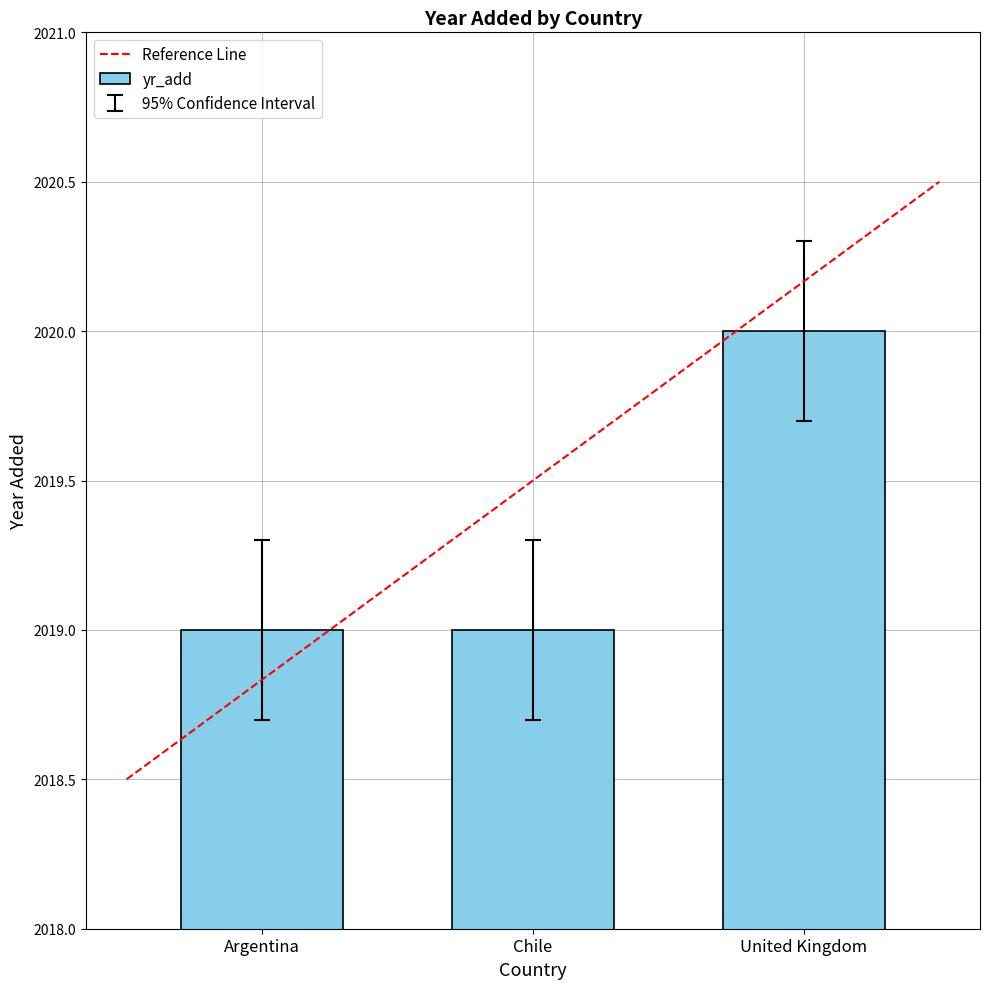

What is the sum of the values at Argentina and Chile?

4038